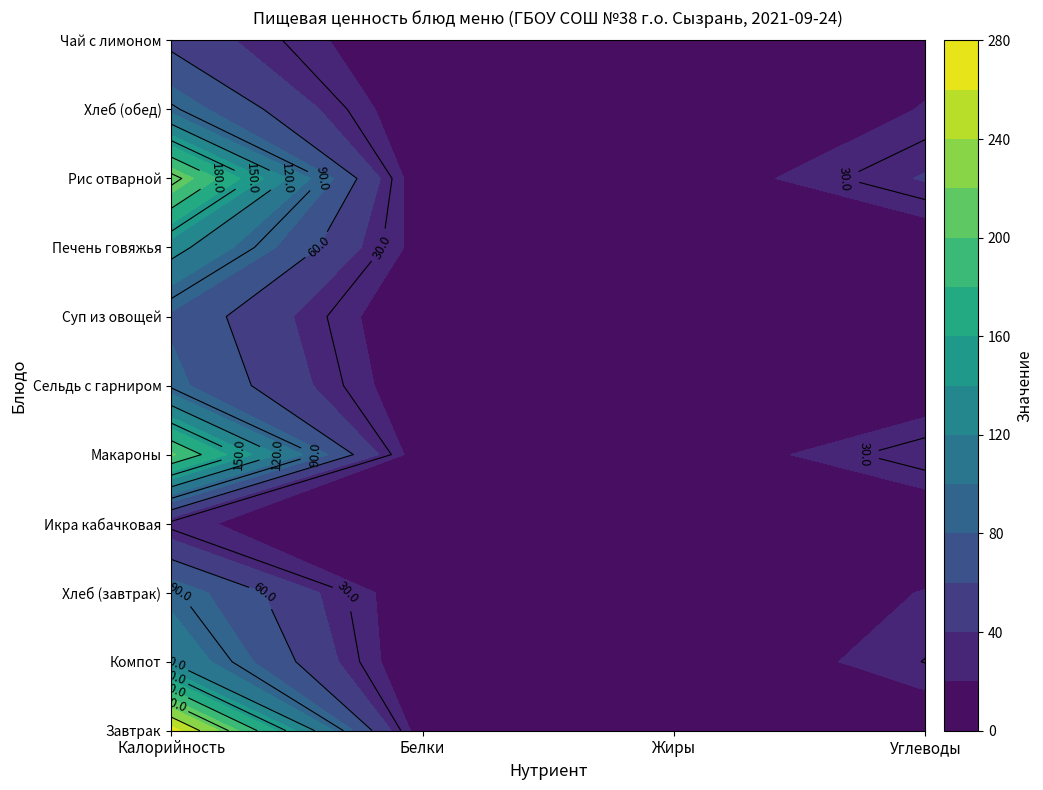

Reading left to right, extract all data points from this chart.

Завтрак: 270.0	7.3	6.1	5.0
Компот: 118.6	0.4	0.0	30.5
Хлеб (завтрак): 93.2	3.0	0.2	20.9
Икра кабачковая: 24.4	0.4	1.8	1.7
Макароны: 203.8	5.4	4.3	38.3
Сельдь с гарниром: 86.1	4.2	8.1	4.5
Суп из овощей: 76.4	1.5	3.5	10.5
Печень говяжья: 129.0	11.2	8.5	3.4
Рис отварной: 219.0	3.9	5.2	41.8
Хлеб (обед): 93.2	3.0	0.2	20.9
Чай с лимоном: 53.7	0.2	0.0	13.8